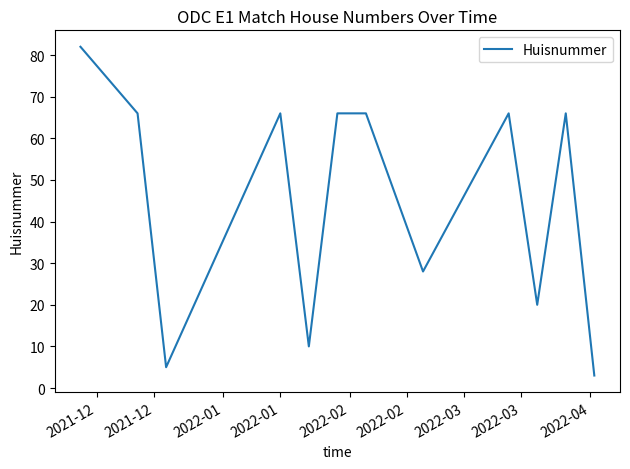

What is the smallest value displayed?

3